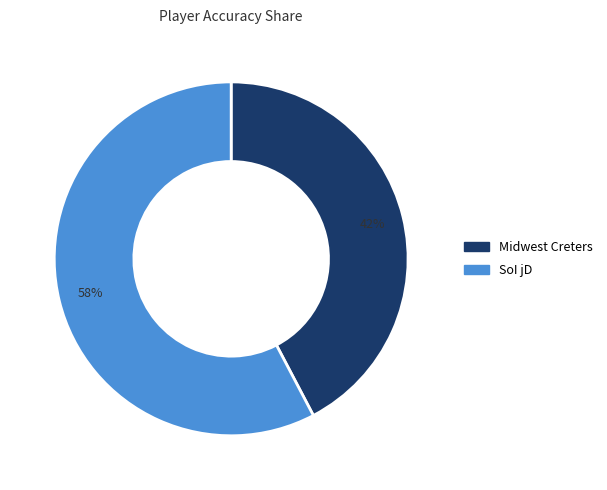

How many segments does this pie chart have?

2